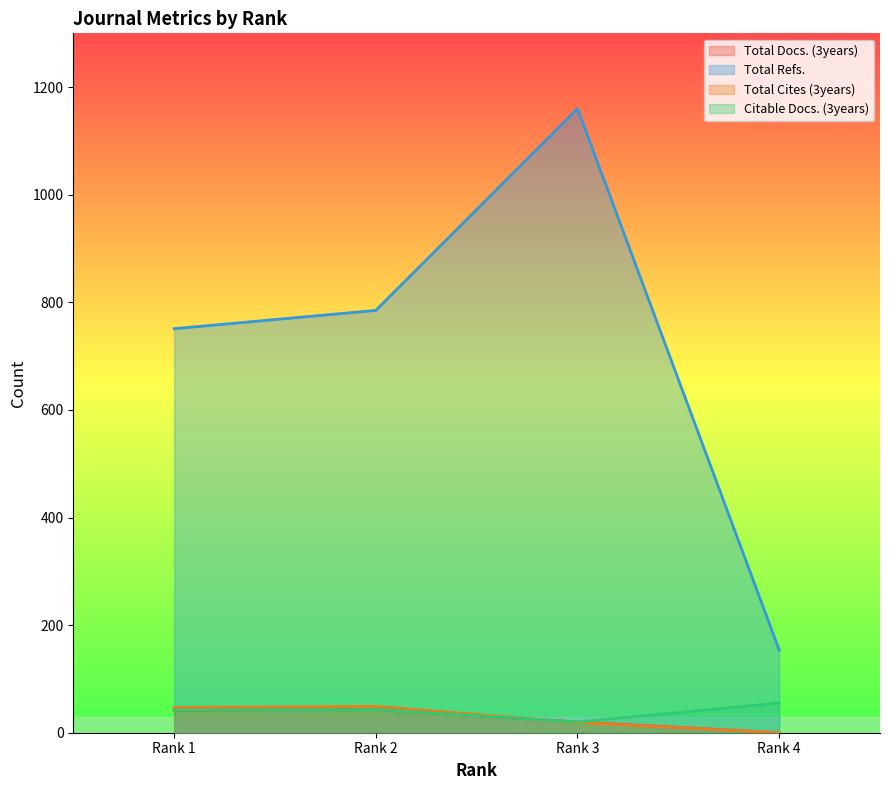

What value does the Total Refs. series have at Rank 4, to the nearest 50?

150